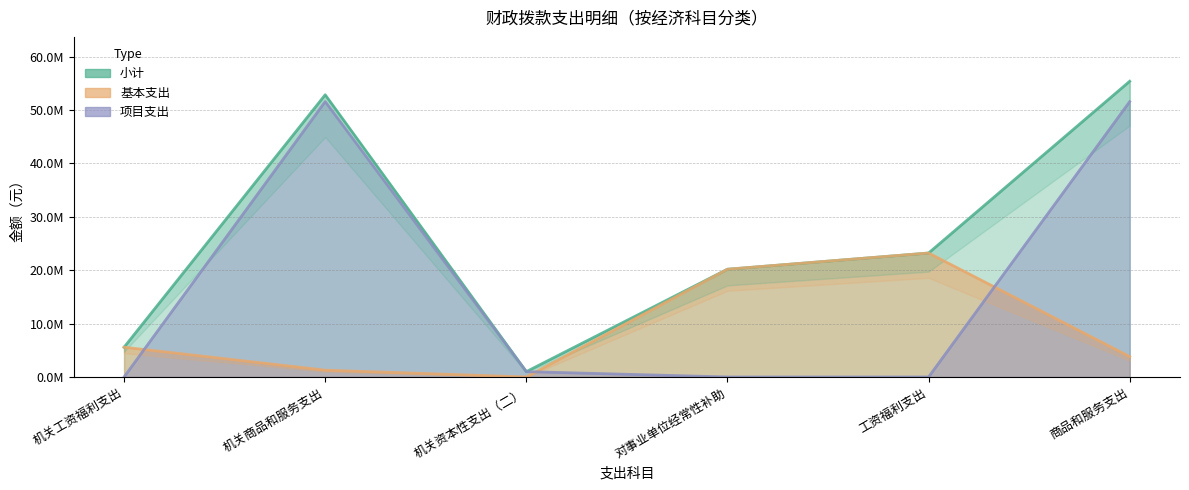

What is the average value of the 小计 series?

26369883.2